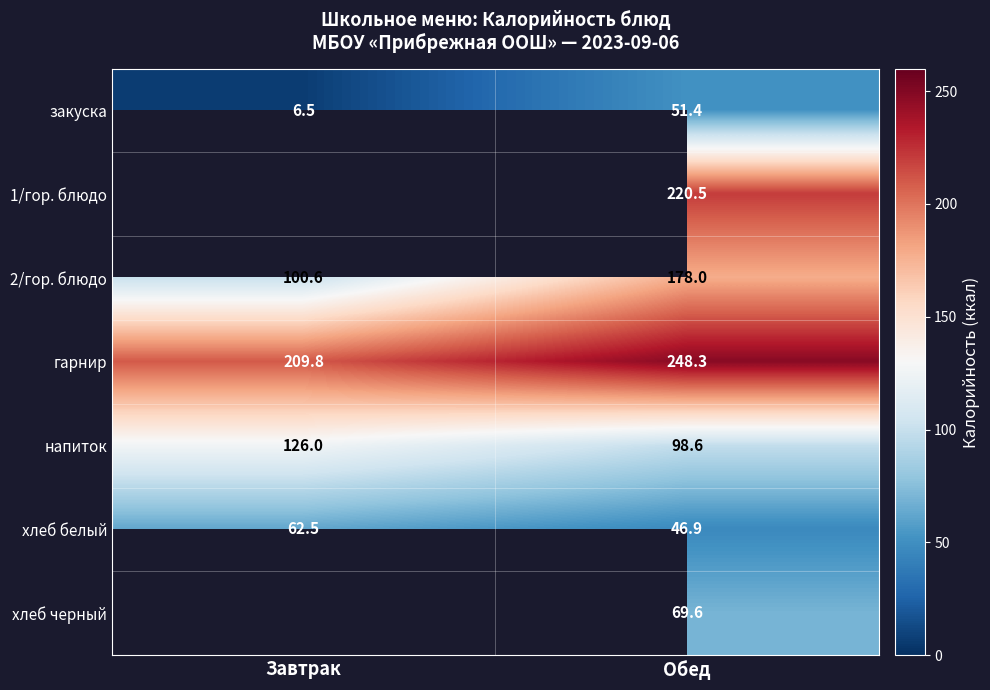

What is the difference between the maximum and minimum values in the 2/гор. блюдо series?

77.4